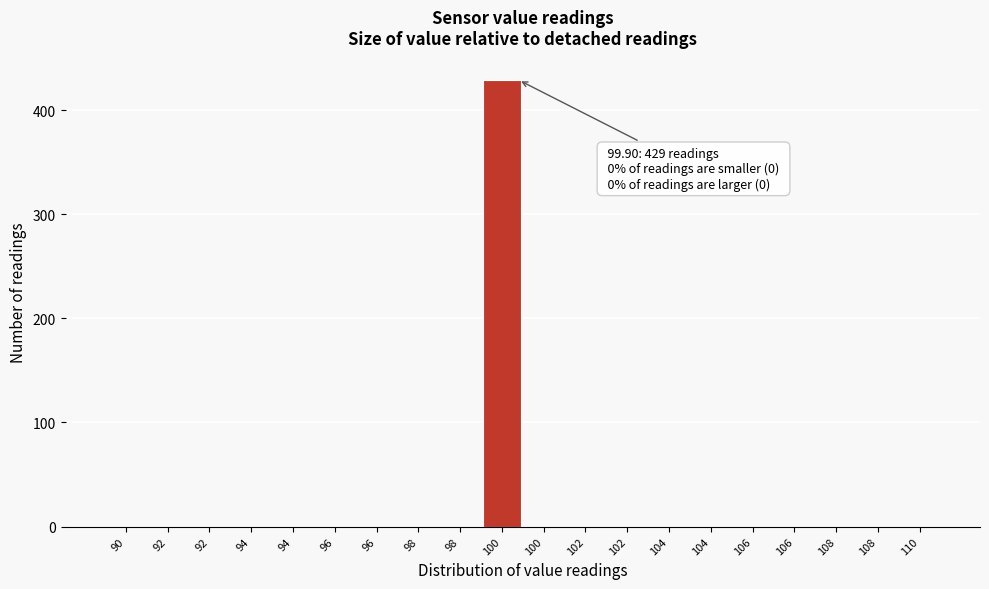

Count the number of values greater than 0.

1